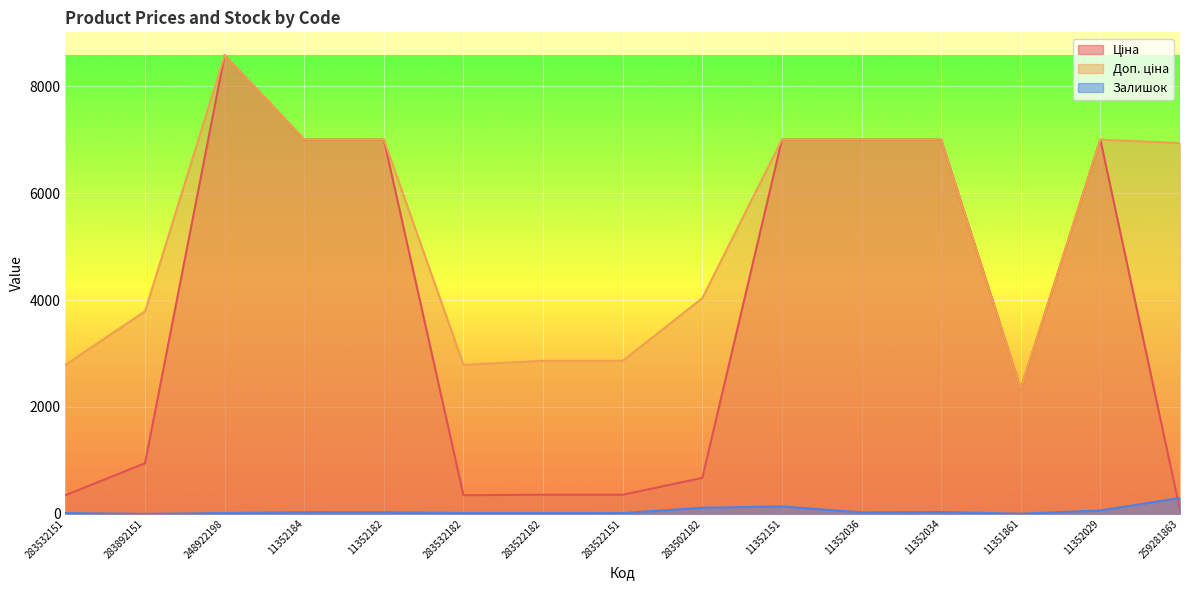

How many intersections are there between Ціна and Залишок?

1